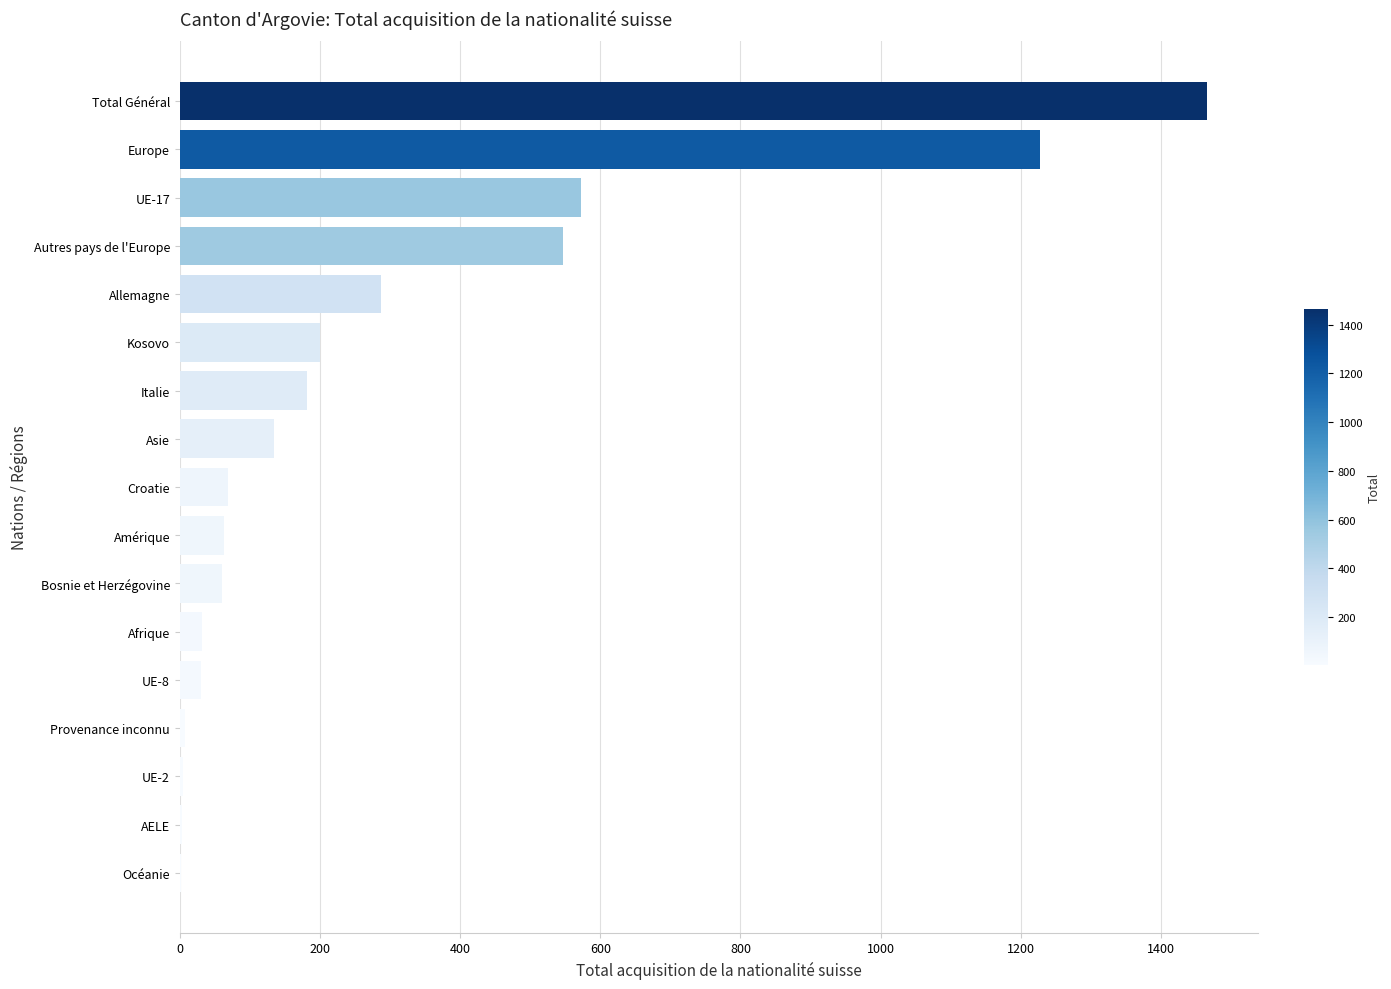

The chart shows a value of 2008 at Europe. True or false?

False